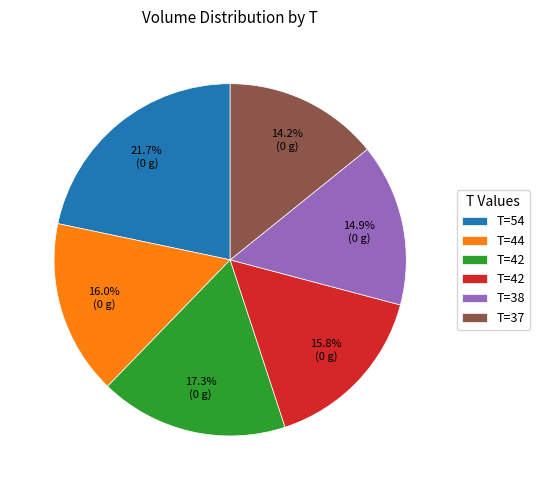

Does any single category account for the majority?

No